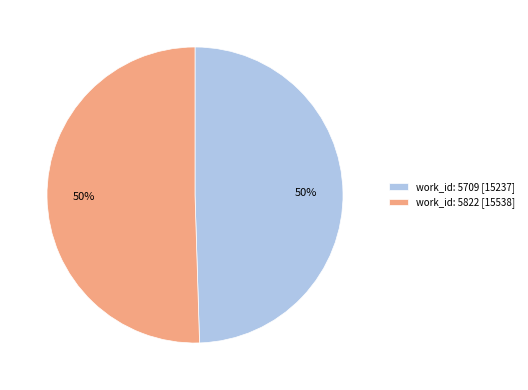

True or false: work_id: 5709 accounts for 64% of the total.

False